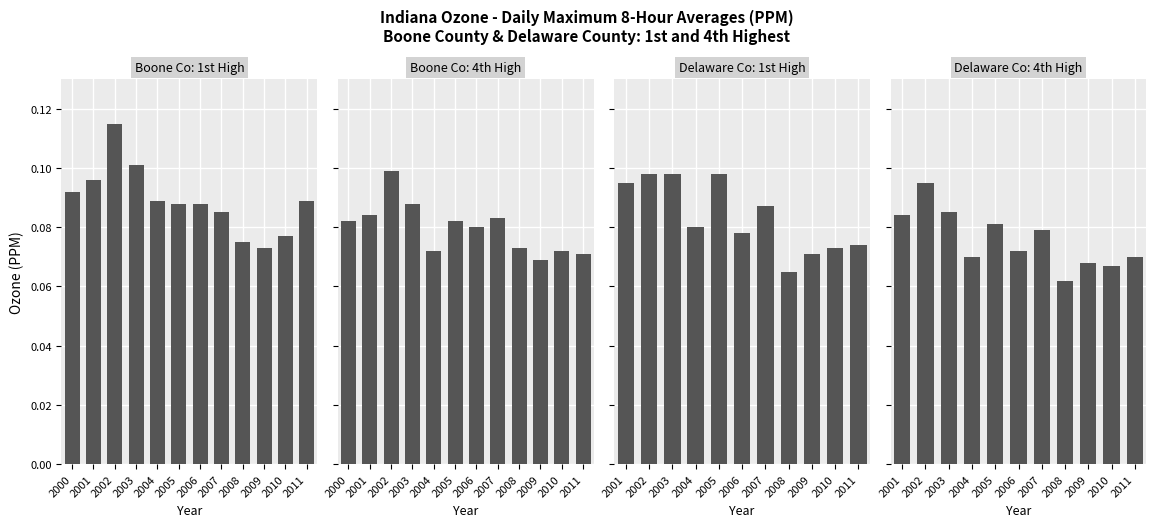

The value at 2000 is 0.1. True or false?

True